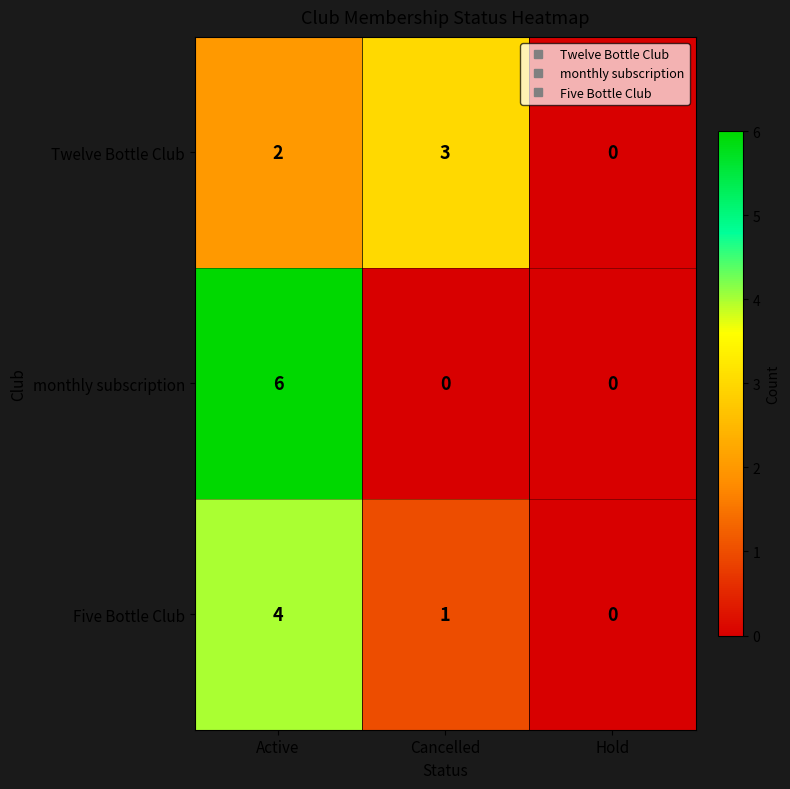

Reading left to right, list all the values displayed in this chart.

Twelve Bottle Club: 2	3	0
monthly subscription: 6	0	0
Five Bottle Club: 4	1	0